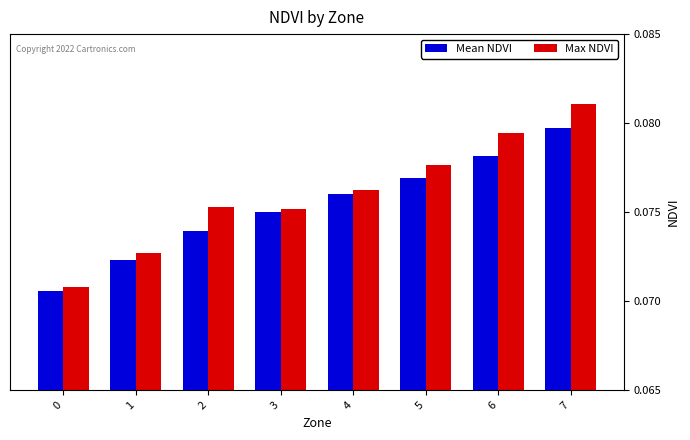

What are all the series names shown in the legend?

Mean NDVI, Max NDVI